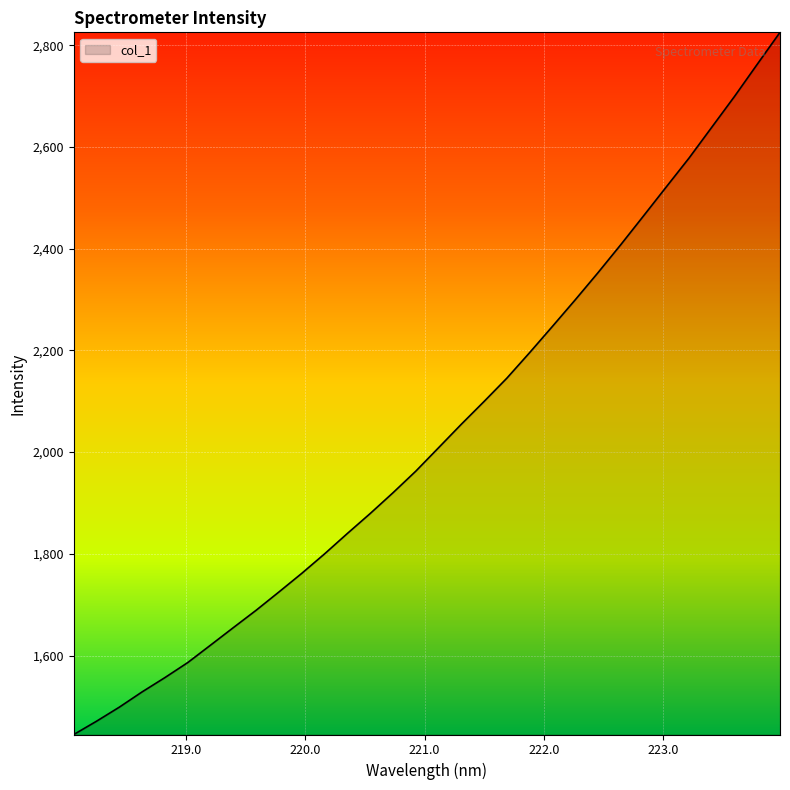

What is the minimum value shown in the chart?

1444.7